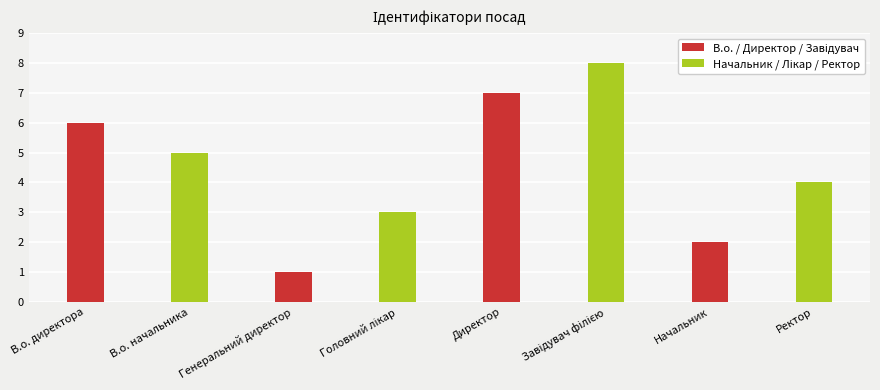

Which category has the lowest value across all series?

Генеральний директор